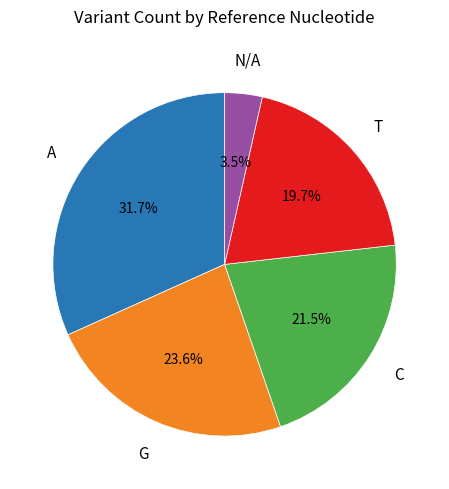

The A slice represents 1% of the pie. True or false?

False